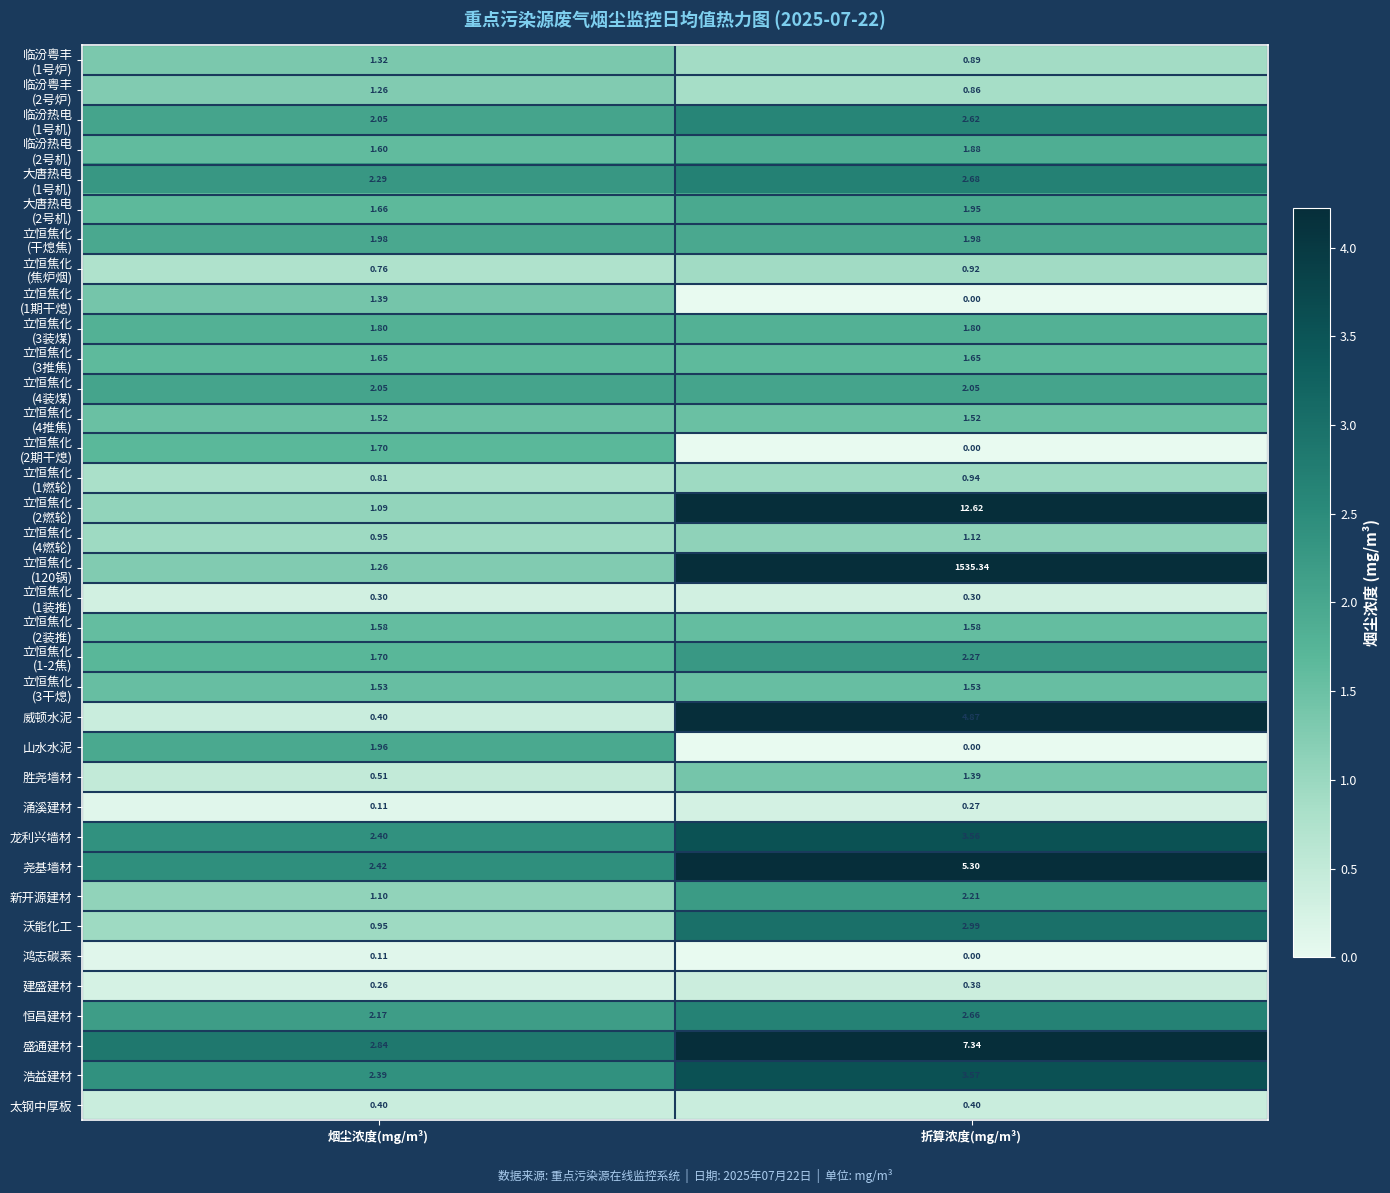

What is the total value across all series at 折算浓度(mg/m³)?

1611.4